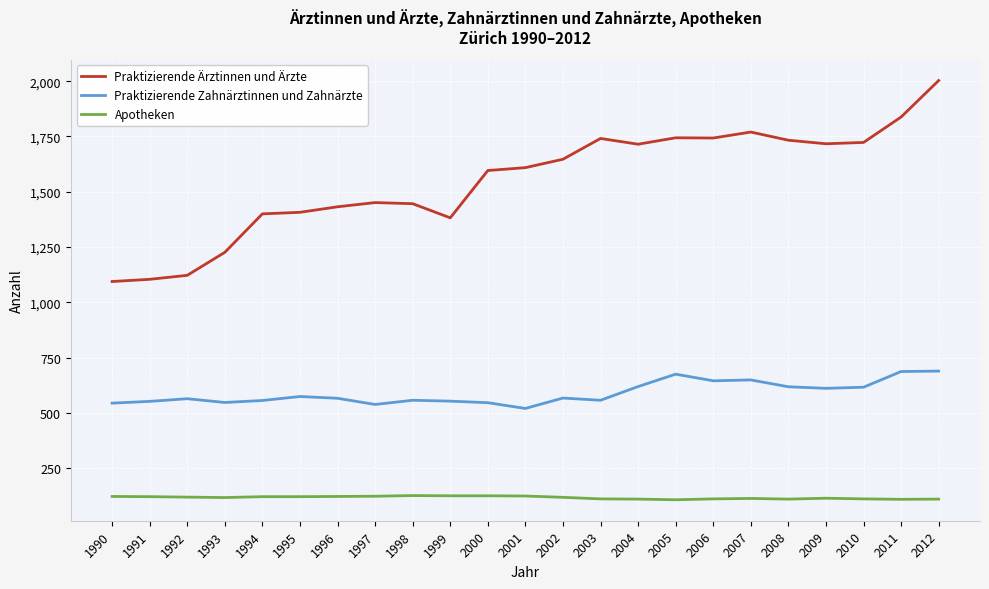

Rank the series at 2010 from lowest to highest value.

Apotheken, Praktizierende Zahnärztinnen und Zahnärzte, Praktizierende Ärztinnen und Ärzte